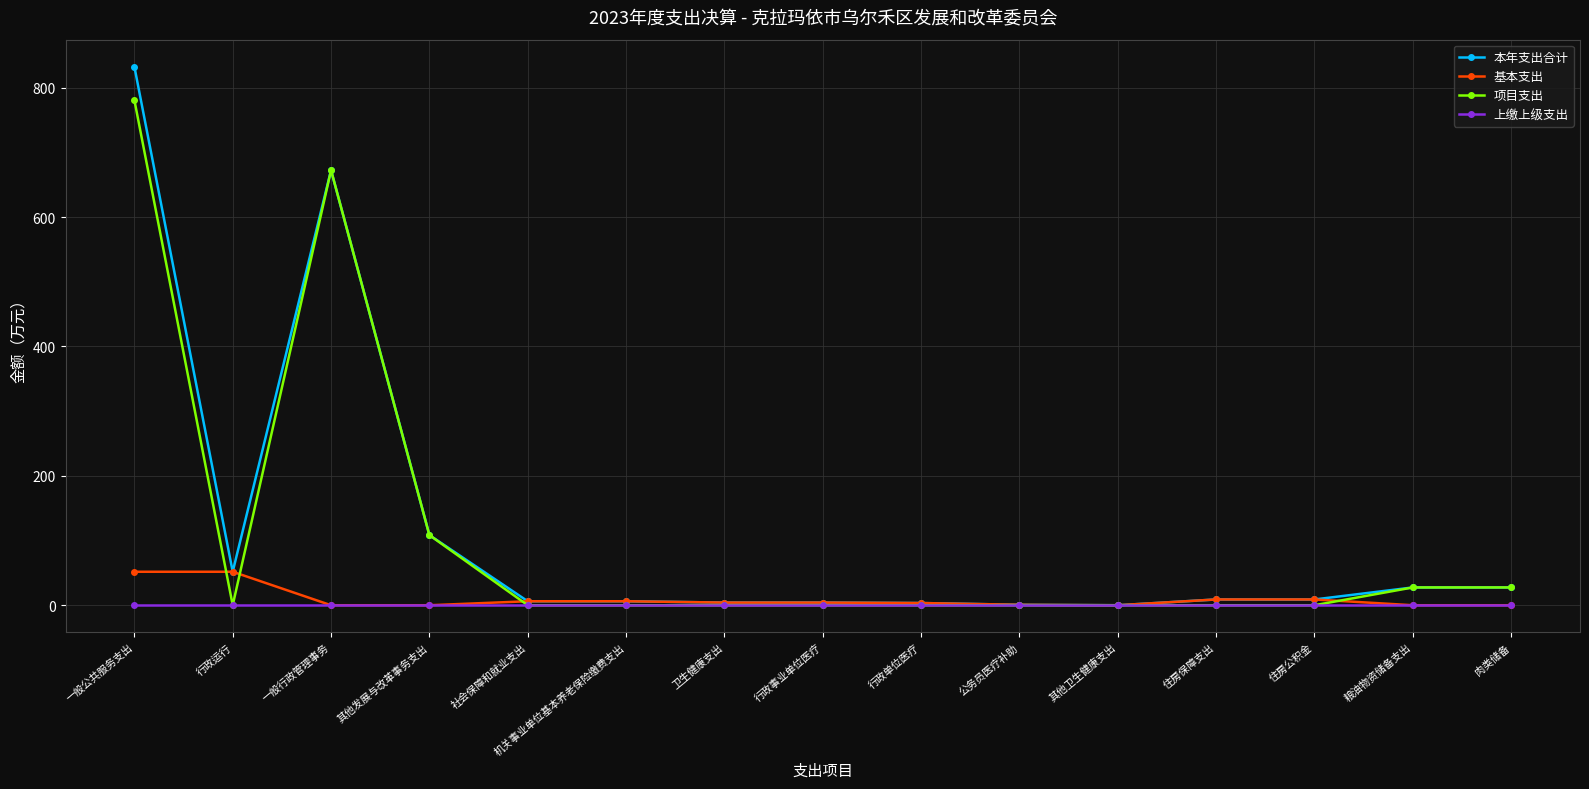

What are all the series names shown in the legend?

本年支出合计, 基本支出, 项目支出, 上缴上级支出